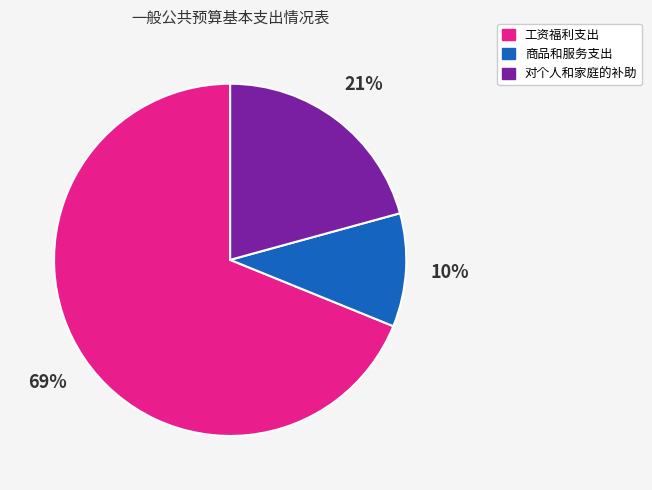

Do 工资福利支出 and 商品和服务支出 together represent more than half of the pie?

Yes